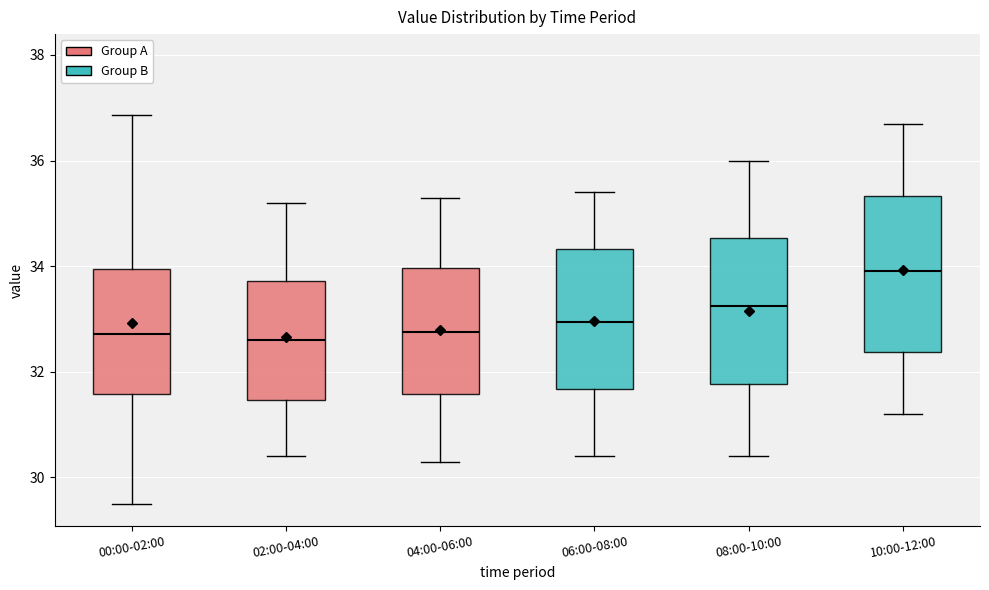

Where is the upper edge of the box for 00:00-02:00 on the y-axis? The values are not printed on the chart, so give them approximately, as read against the axis.

34.0